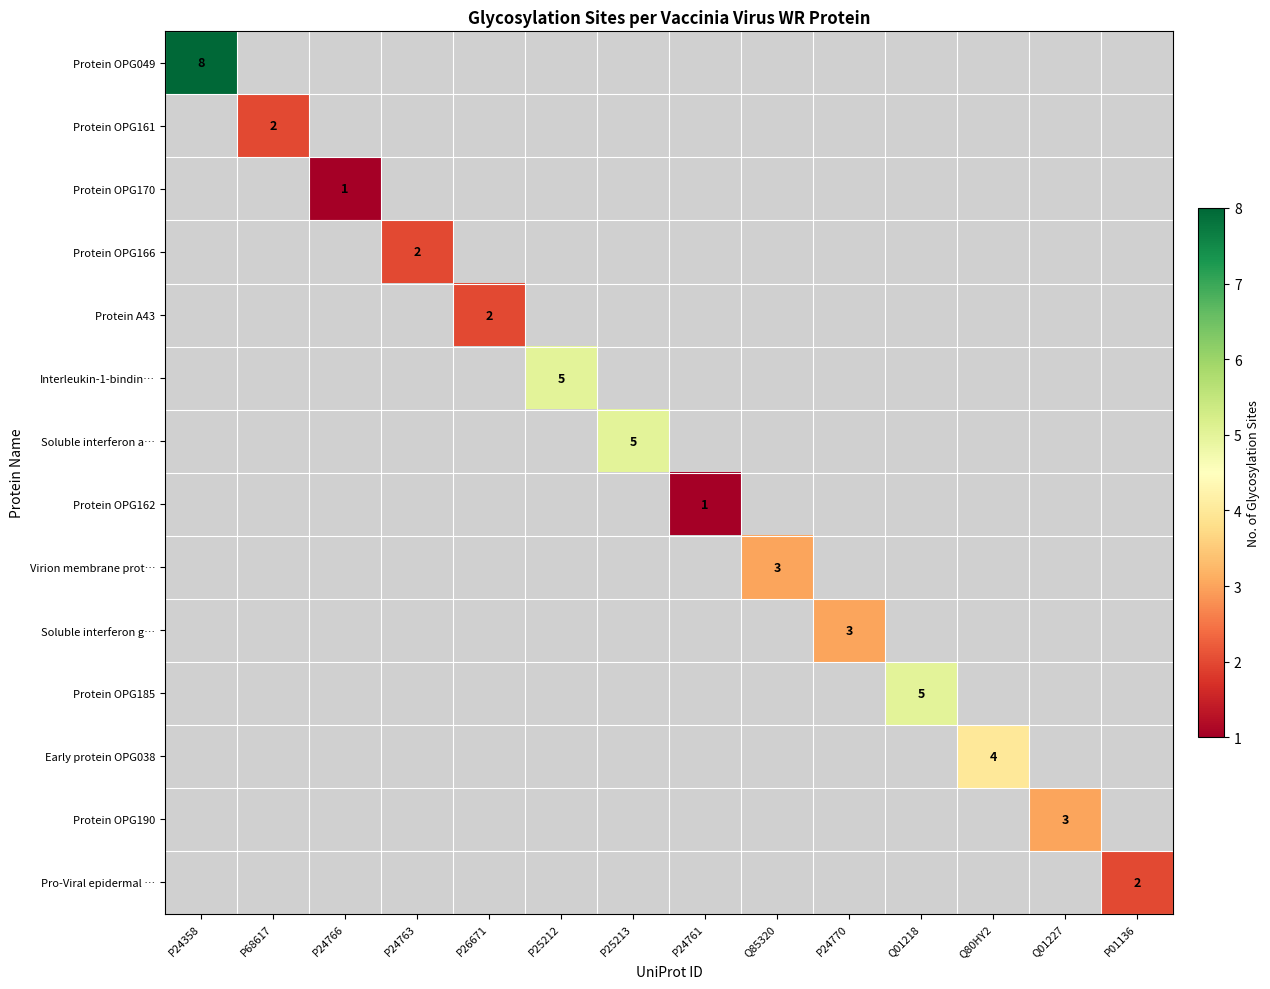

The Pro-Viral epidermal … series shows 2 at P01136. True or false?

True